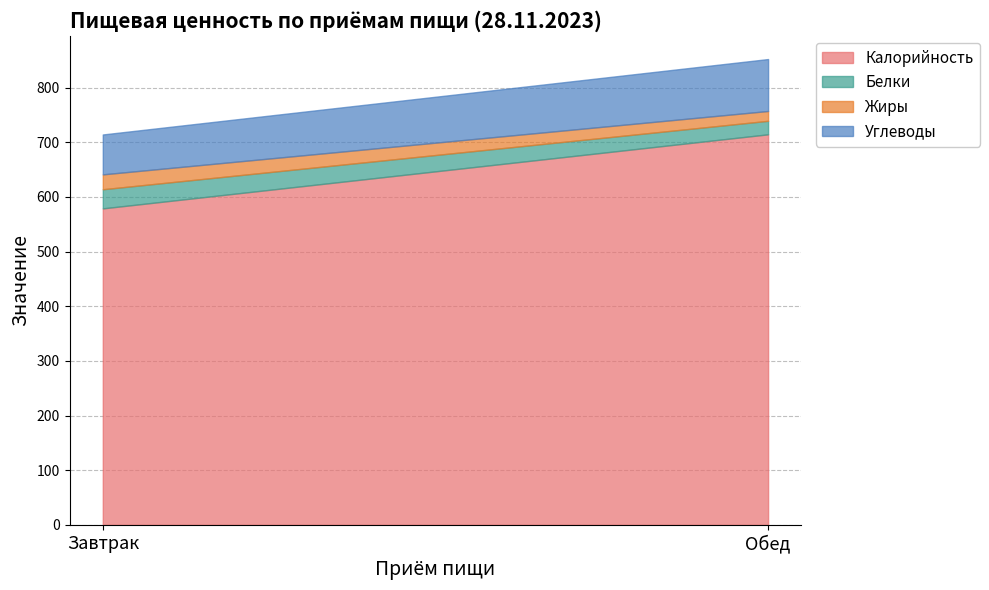

Between Обед and Завтрак, which is larger?

Обед